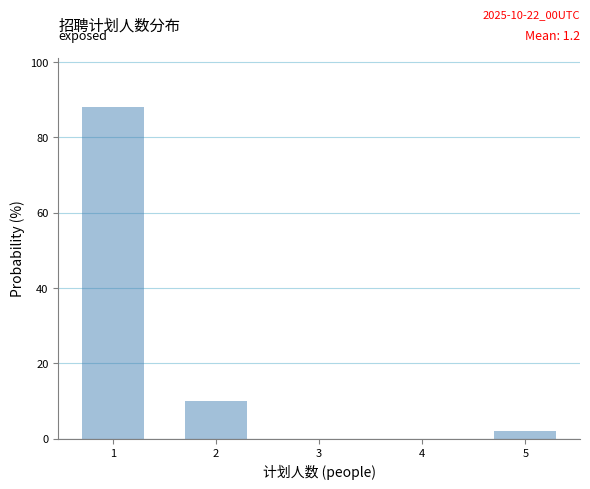

Over which range of the x-axis is the bar tallest?

0.5 to 1.5